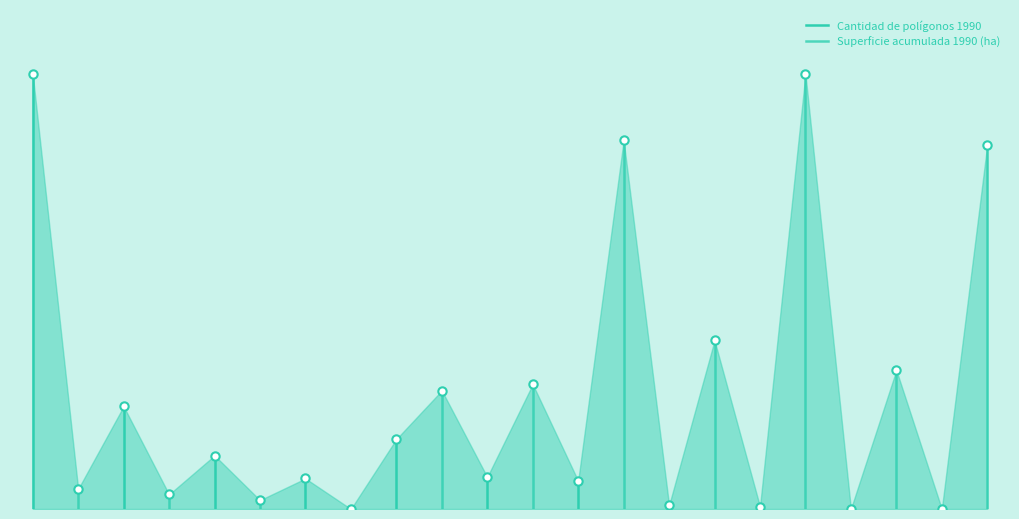

What is the difference between the maximum and minimum values in the Cantidad de polígonos 1990 series?

1.0